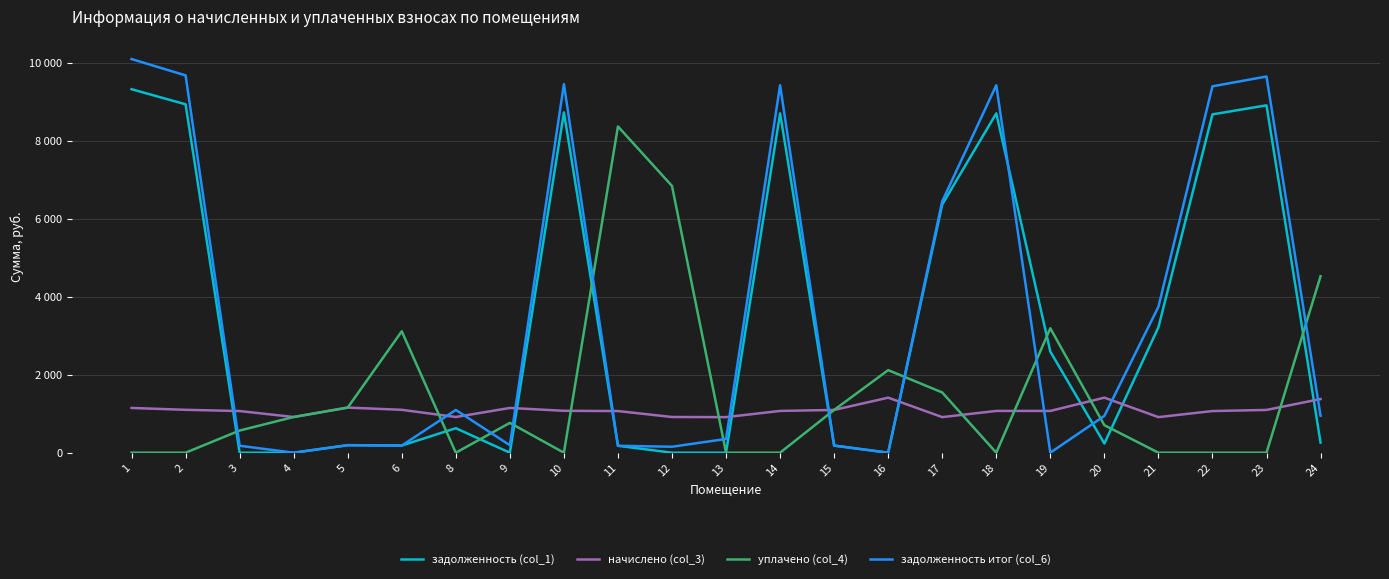

Rank the series by their maximum value, from lowest to highest.

начислено (col_3), уплачено (col_4), задолженность (col_1), задолженность итог (col_6)